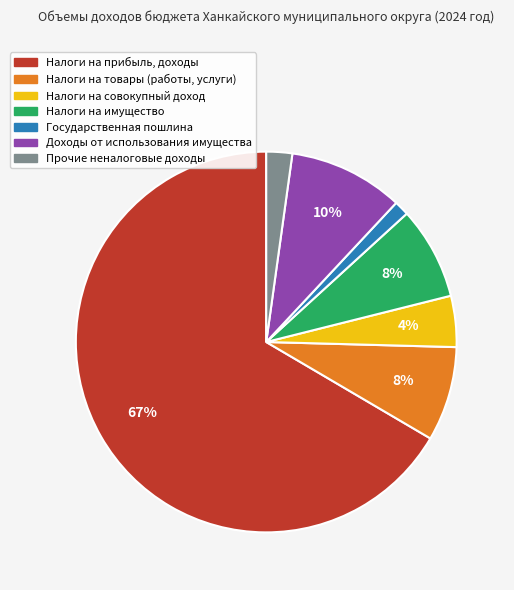

Count the number of slices in the pie.

7